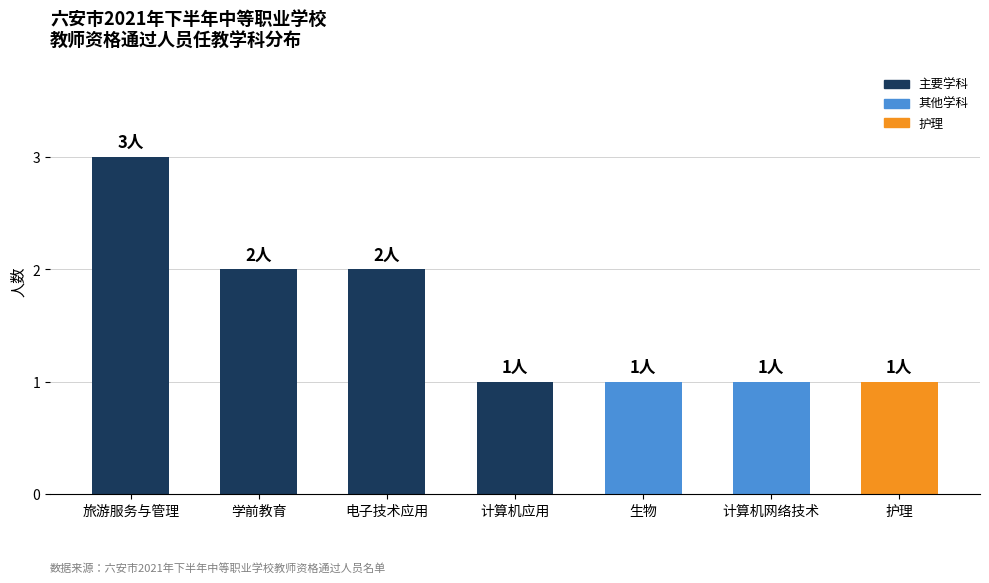

The value at 计算机应用 is 1. True or false?

True